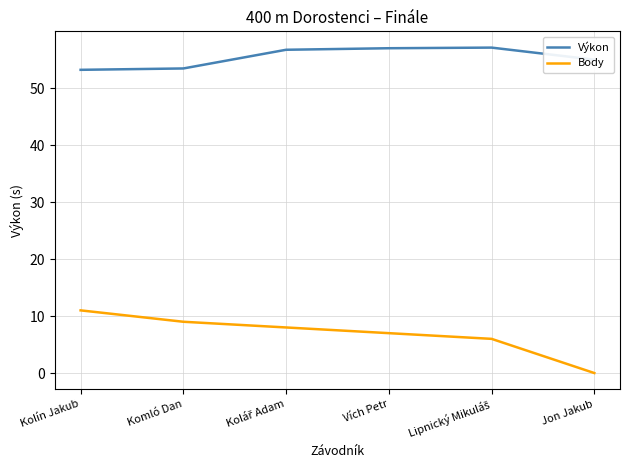

Which series has the largest total across all categories?

Výkon